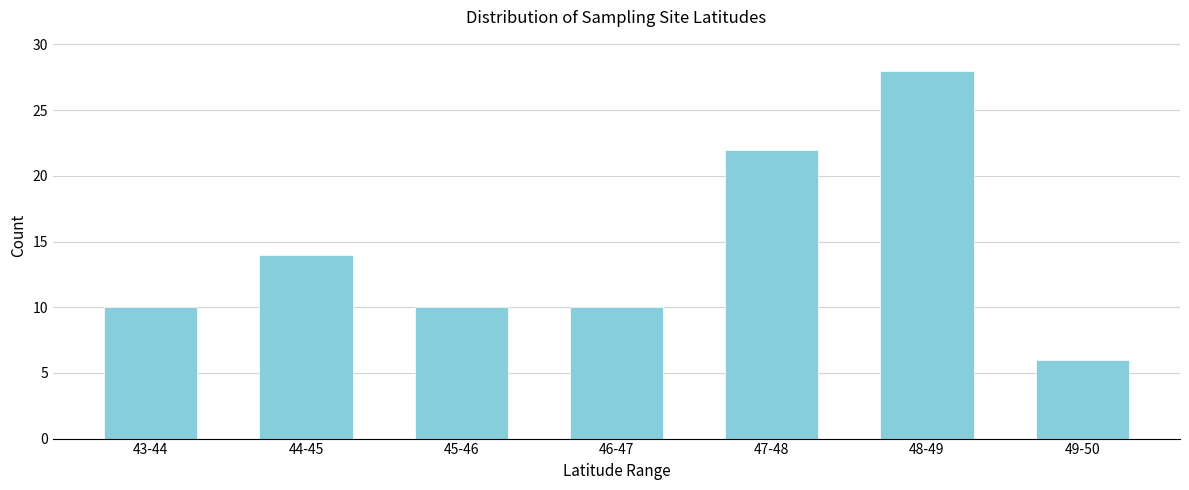

Reading left to right, extract all data points from this chart.

43-44=10	44-45=14	45-46=10	46-47=10	47-48=22	48-49=28	49-50=6